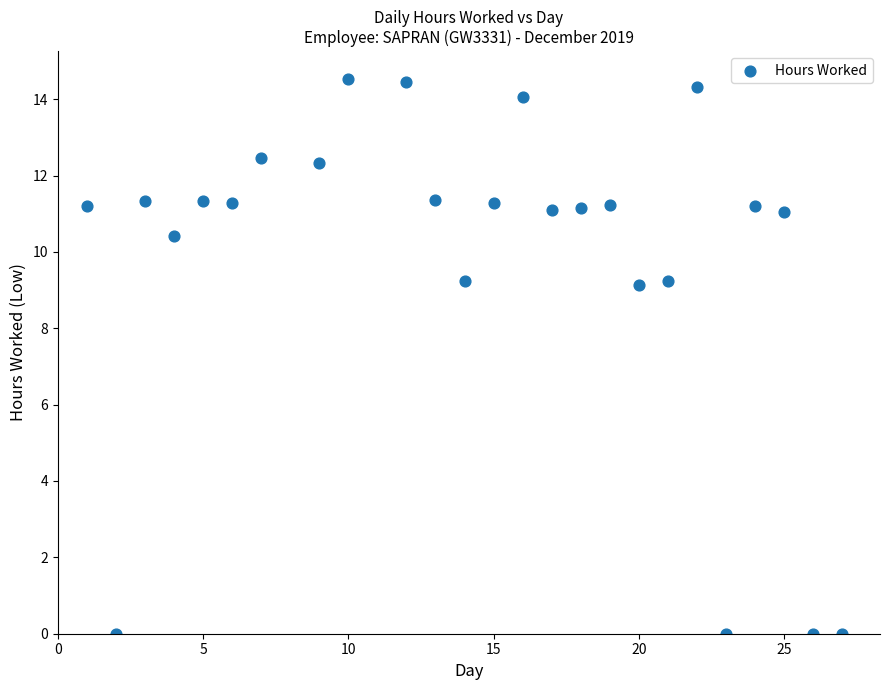

What is the range of Y values (max minus min)?

14.5